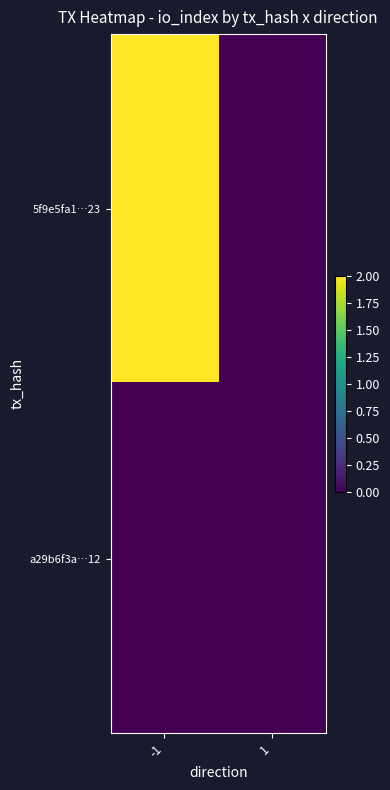

What is the greatest value displayed?

2